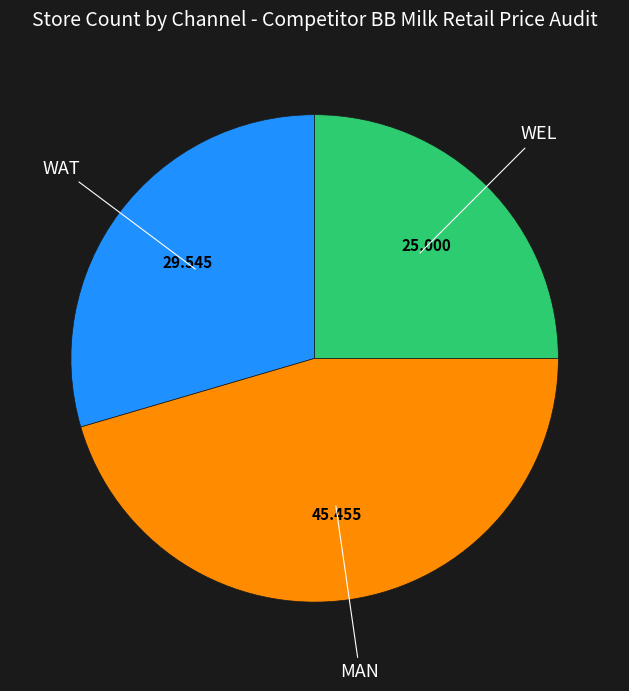

How many segments does this pie chart have?

3